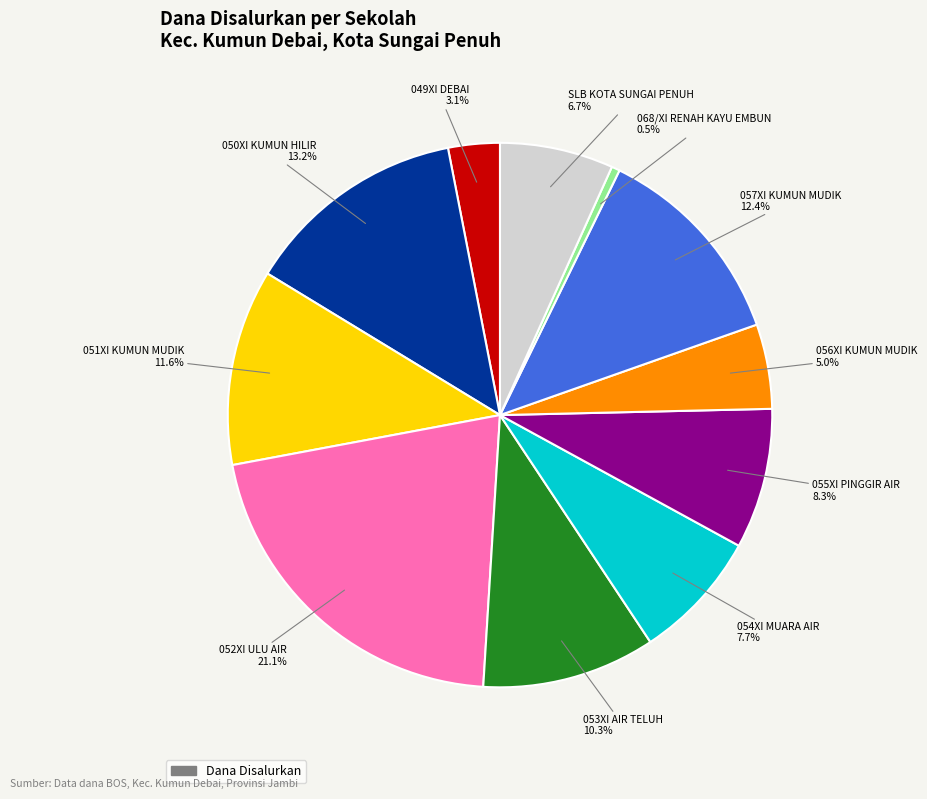

Is there any slice that represents more than half of the pie?

No